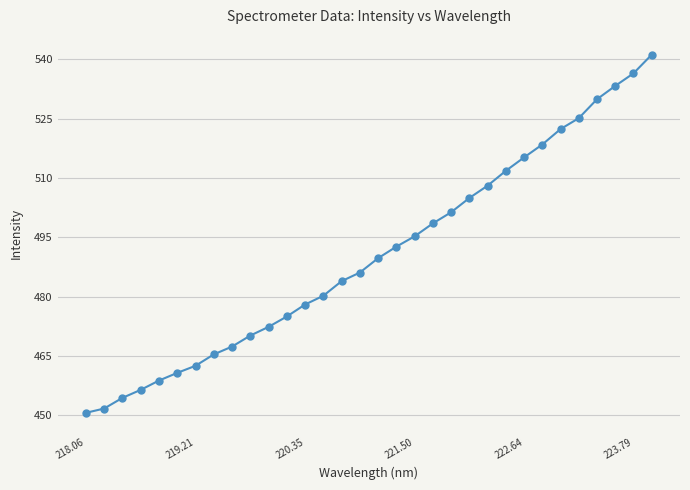

What is the average value?

490.6